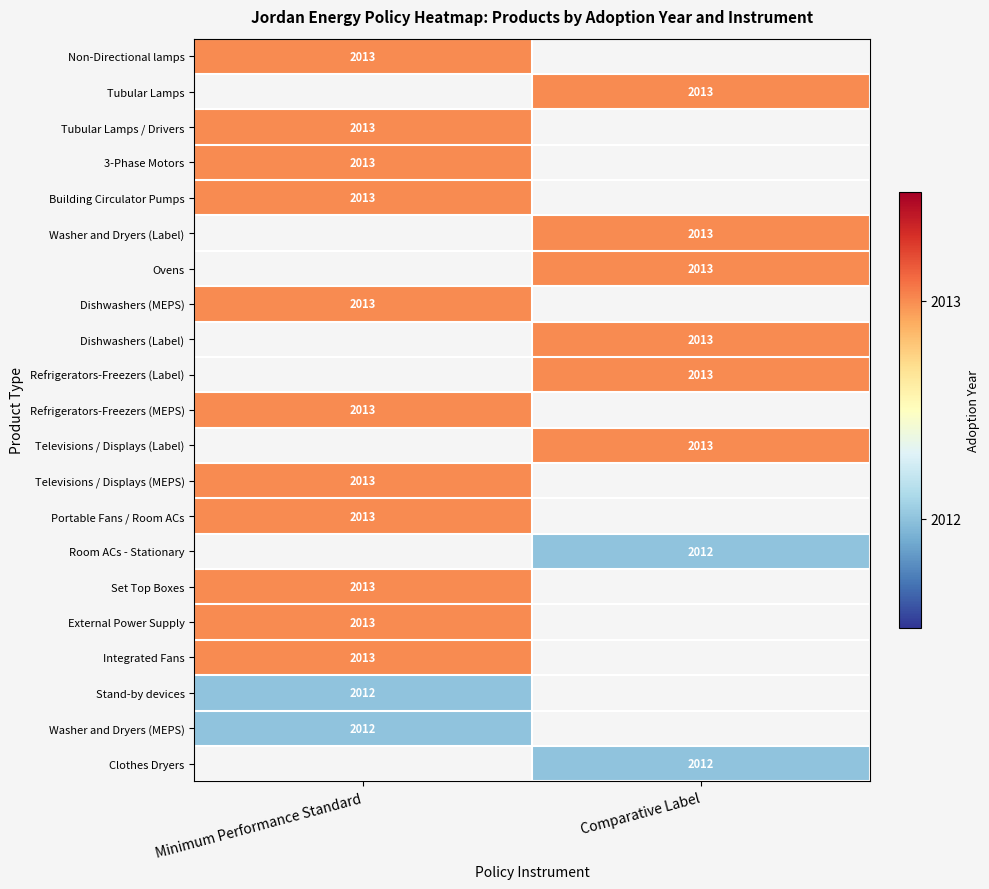

True or false: Washer and Dryers (Label) has a value of 2668 at Comparative Label.

False